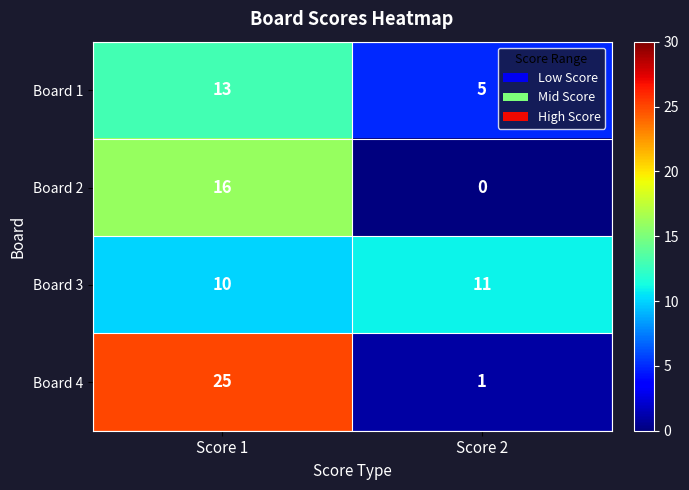

True or false: Board 4 has a value of 1 at Score 2.

True